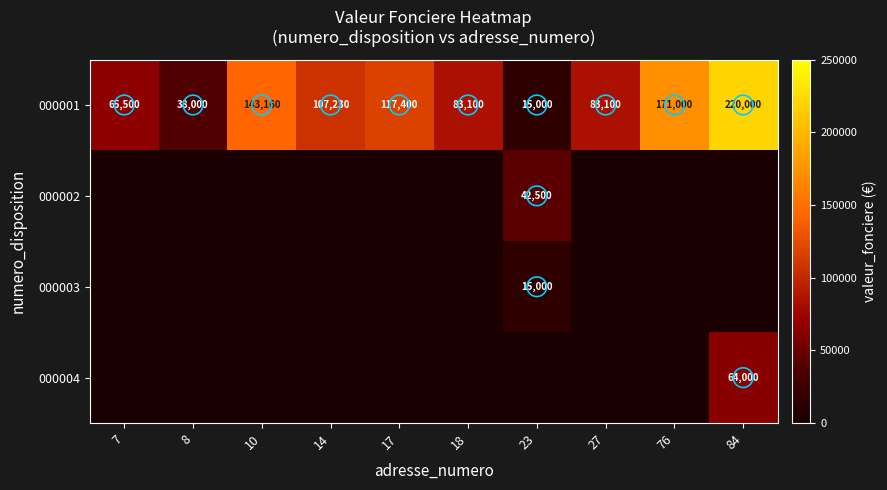

Rank the series by their maximum value, from highest to lowest.

000001, 000004, 000002, 000003